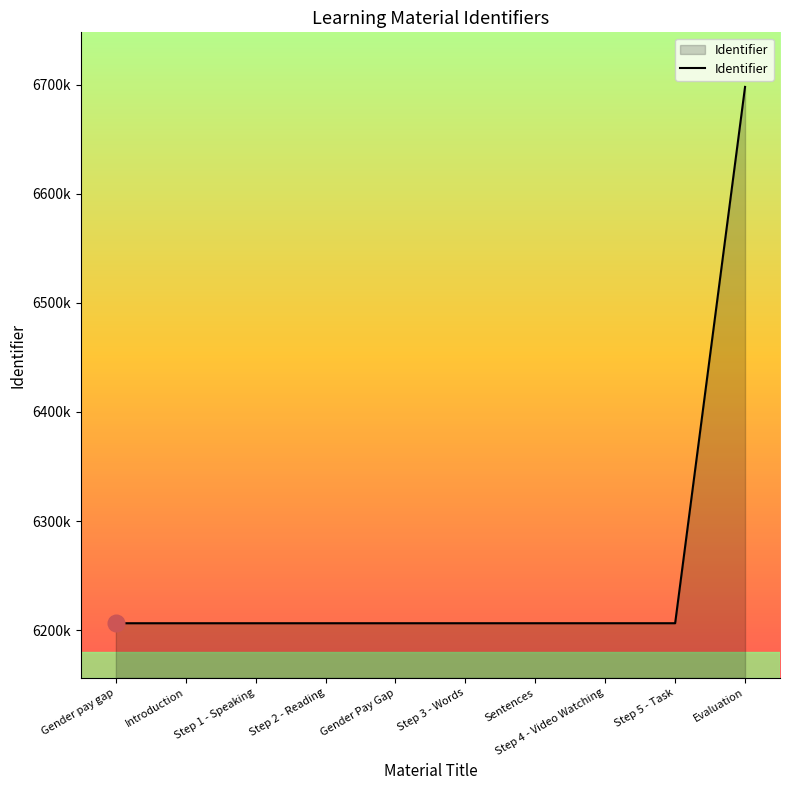

Reading left to right, extract all data points from this chart.

Gender pay gap=6206436	Introduction=6206437	Step 1 - Speaking=6206439	Step 2 - Reading=6206441	Gender Pay Gap=6206443	Step 3 - Words=6206445	Sentences=6206449	Step 4 - Video Watching=6206450	Step 5 - Task=6206452	Evaluation=6697813